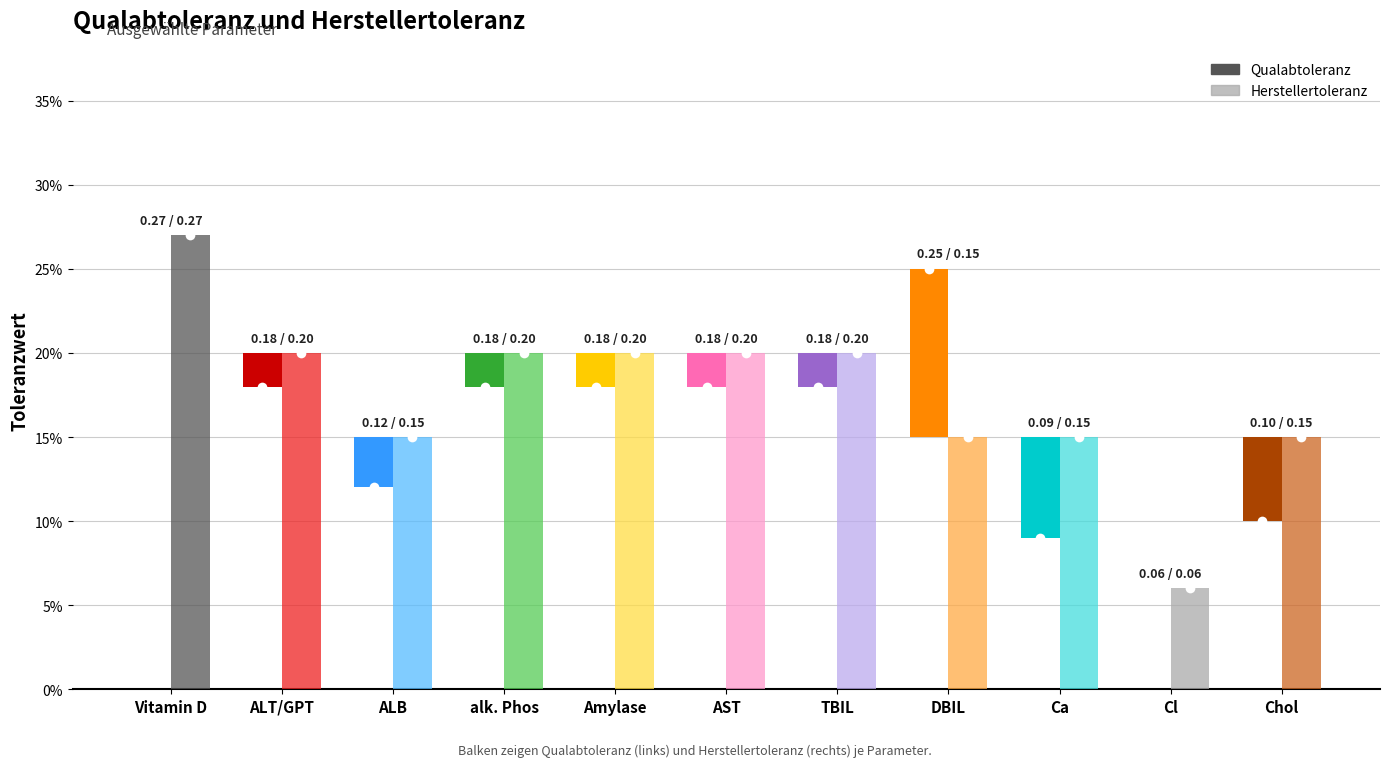

At which label is Qualabtoleranz closest to 0?

Cl